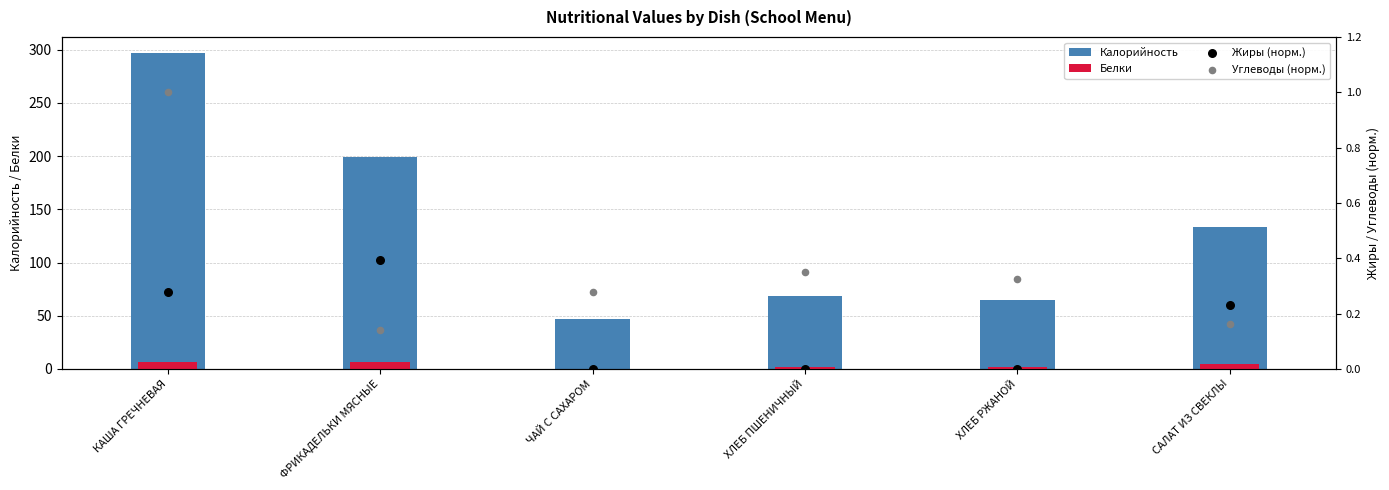

What is the total value across all series at ХЛЕБ ПШЕНИЧНЫЙ?

71.3